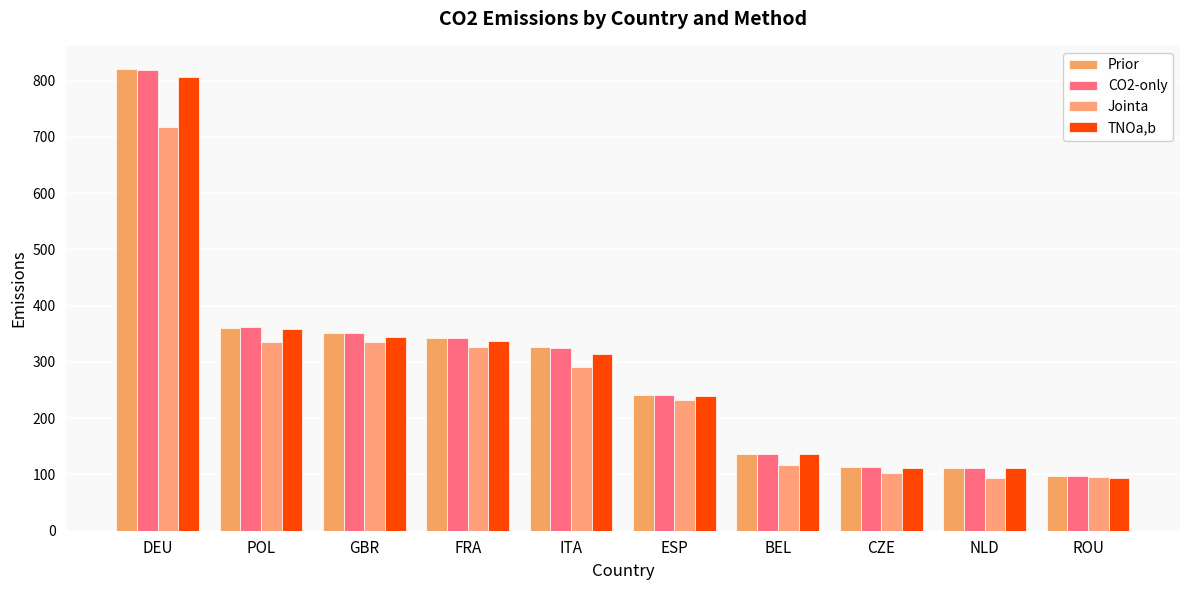

How many categories are shown in the chart?

10